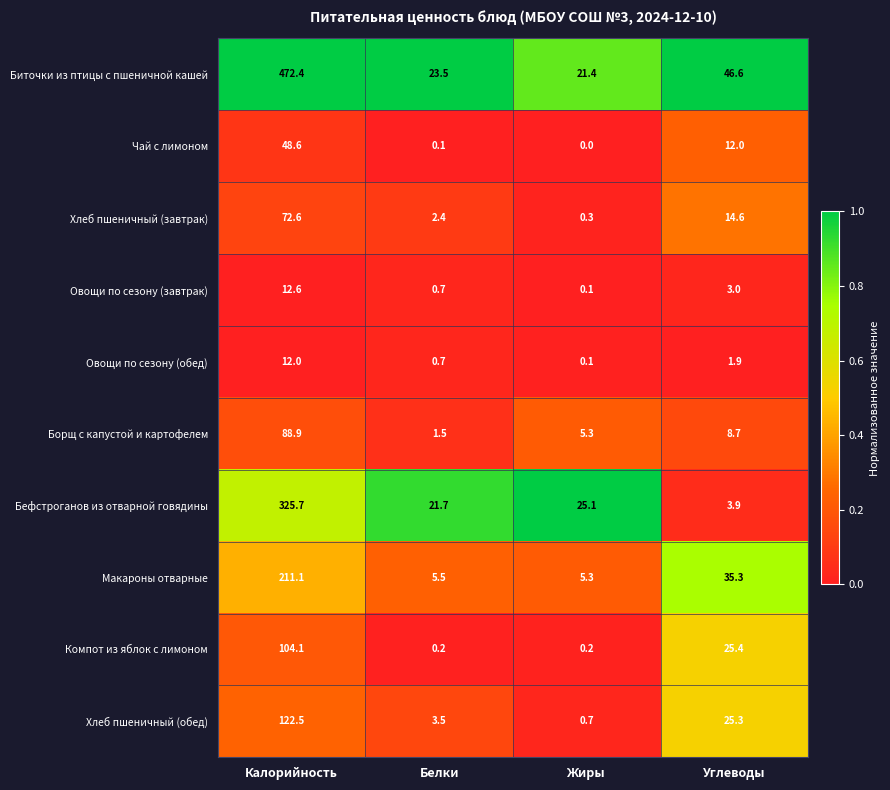

Rank the categories by Борщ с капустой и картофелем value from lowest to highest.

Белки, Жиры, Углеводы, Калорийность